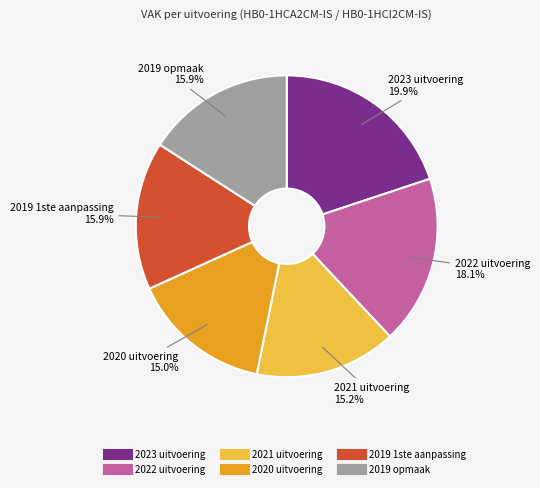

The 2023 uitvoering slice represents 32% of the pie. True or false?

False